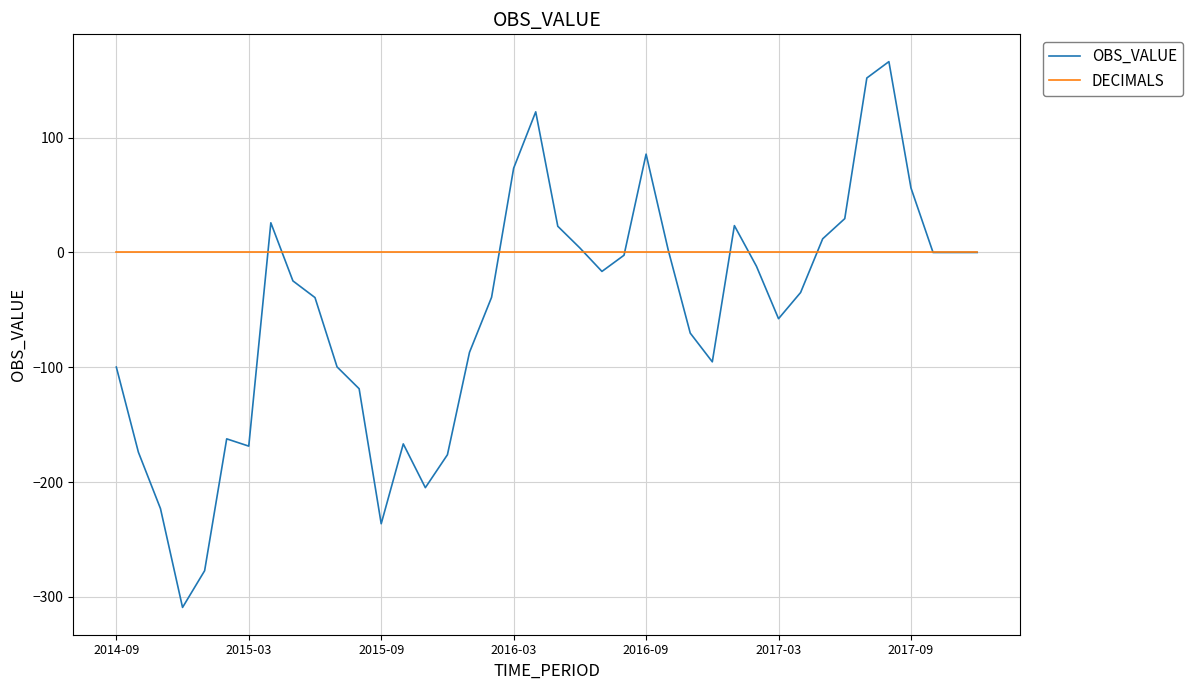

What is the minimum value for OBS_VALUE?

-309.2